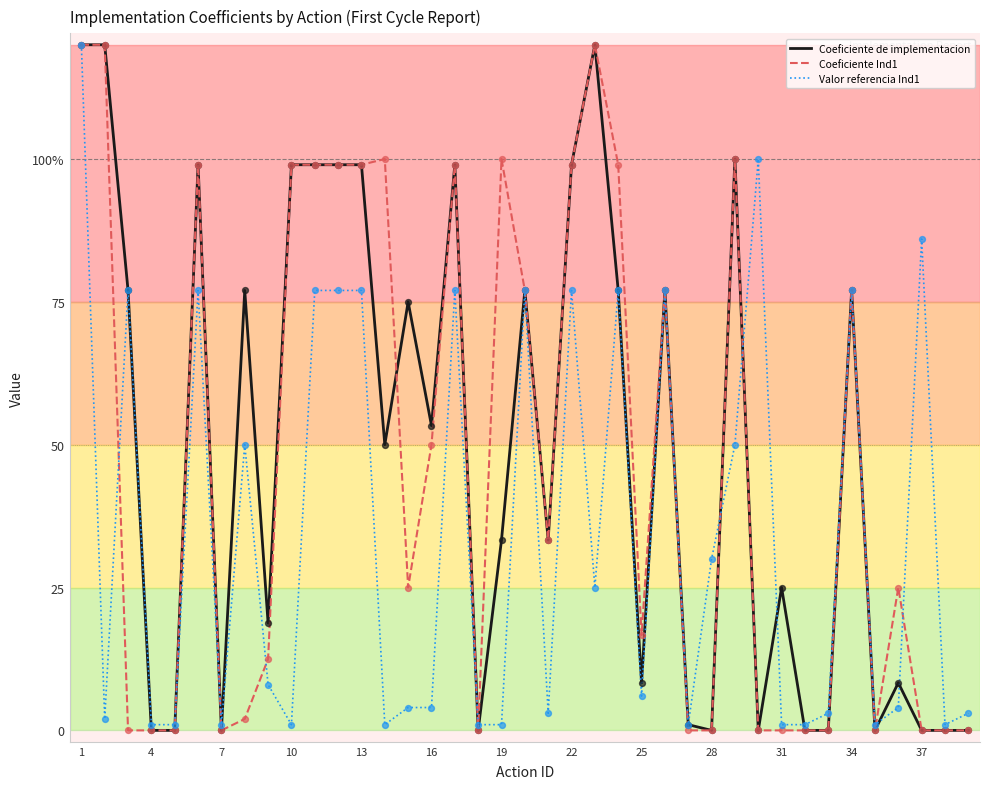

At how many categories does at least one series exceed 81?

16